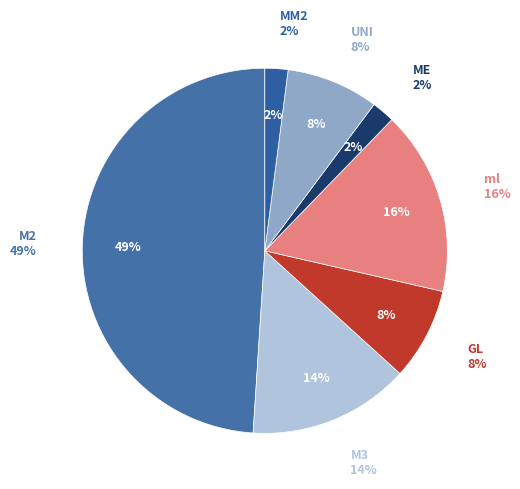

How many segments does this pie chart have?

7